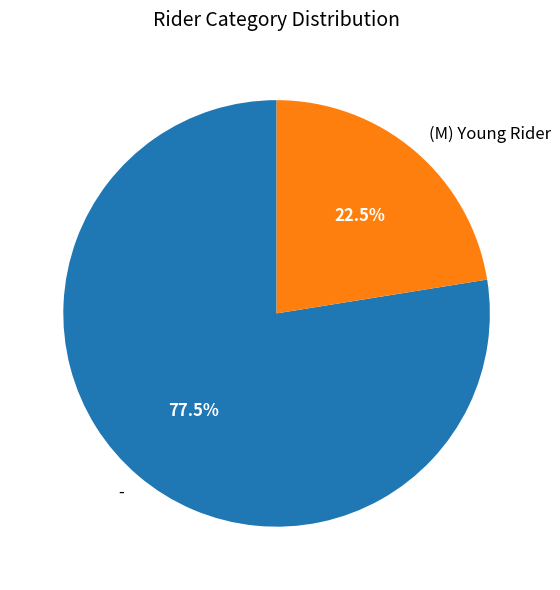

What is the largest slice in the pie chart?

-